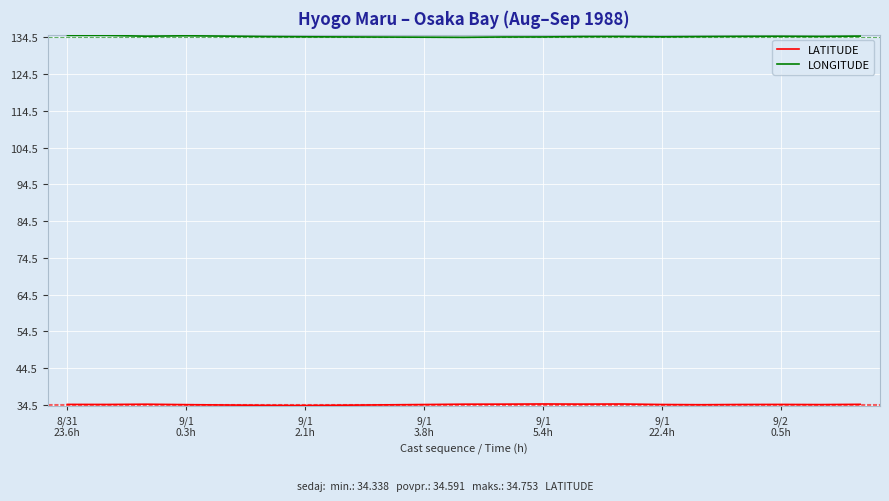

What is the minimum value shown in the chart?

34.3